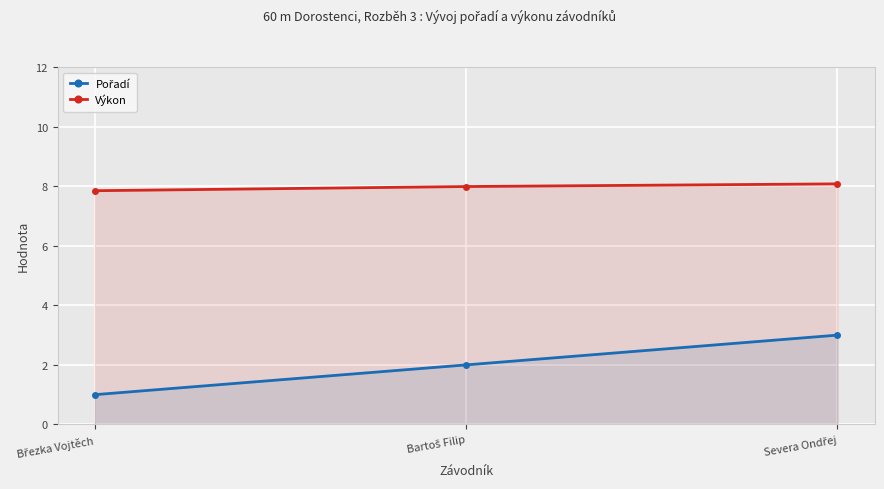

What is the total value across all series at Bartoš Filip?

10.0